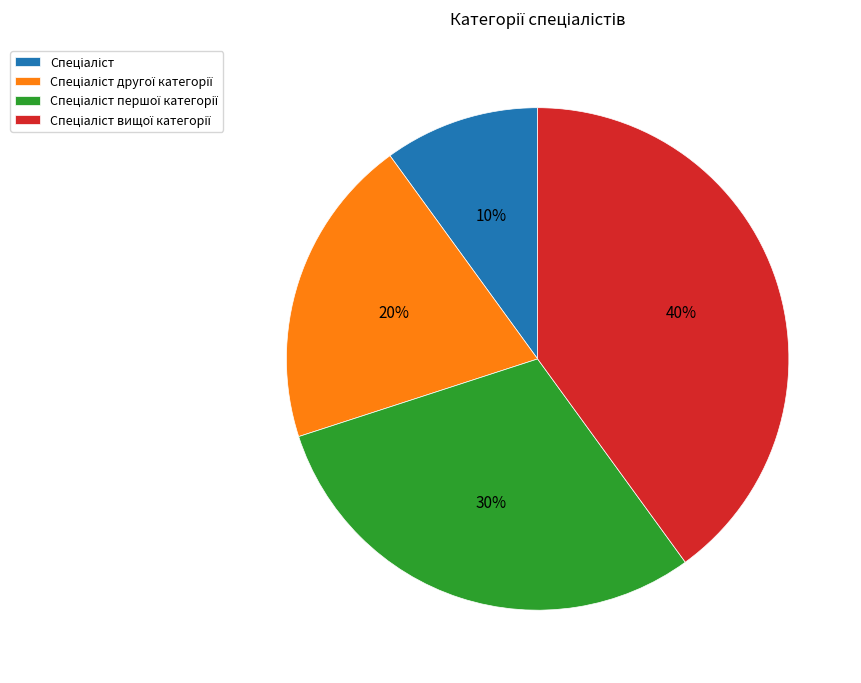

To the nearest percent, what is the average slice percentage?

25%